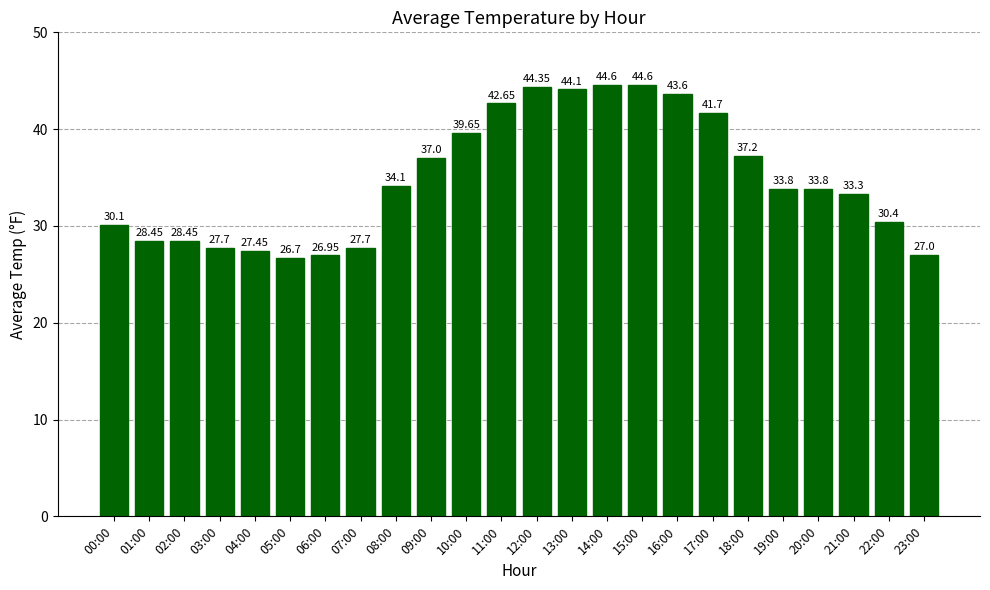

What is the value of the 10th bar from the left?

37.0